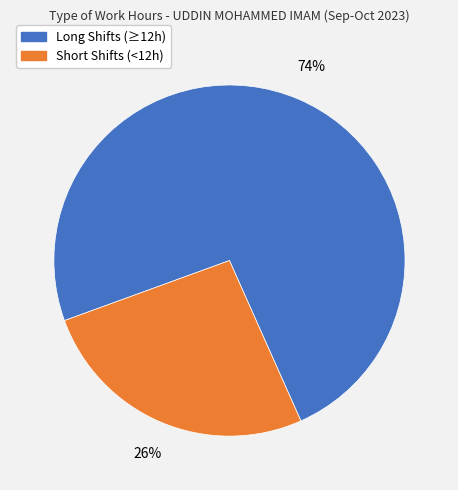

Count the number of slices in the pie.

2